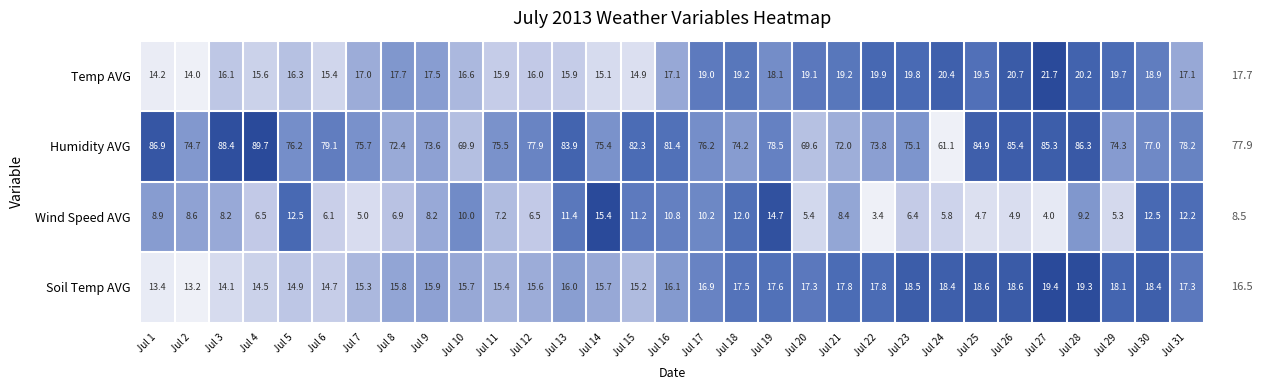

Rank the series by their maximum value, from highest to lowest.

Humidity AVG, Temp AVG, Soil Temp AVG, Wind Speed AVG